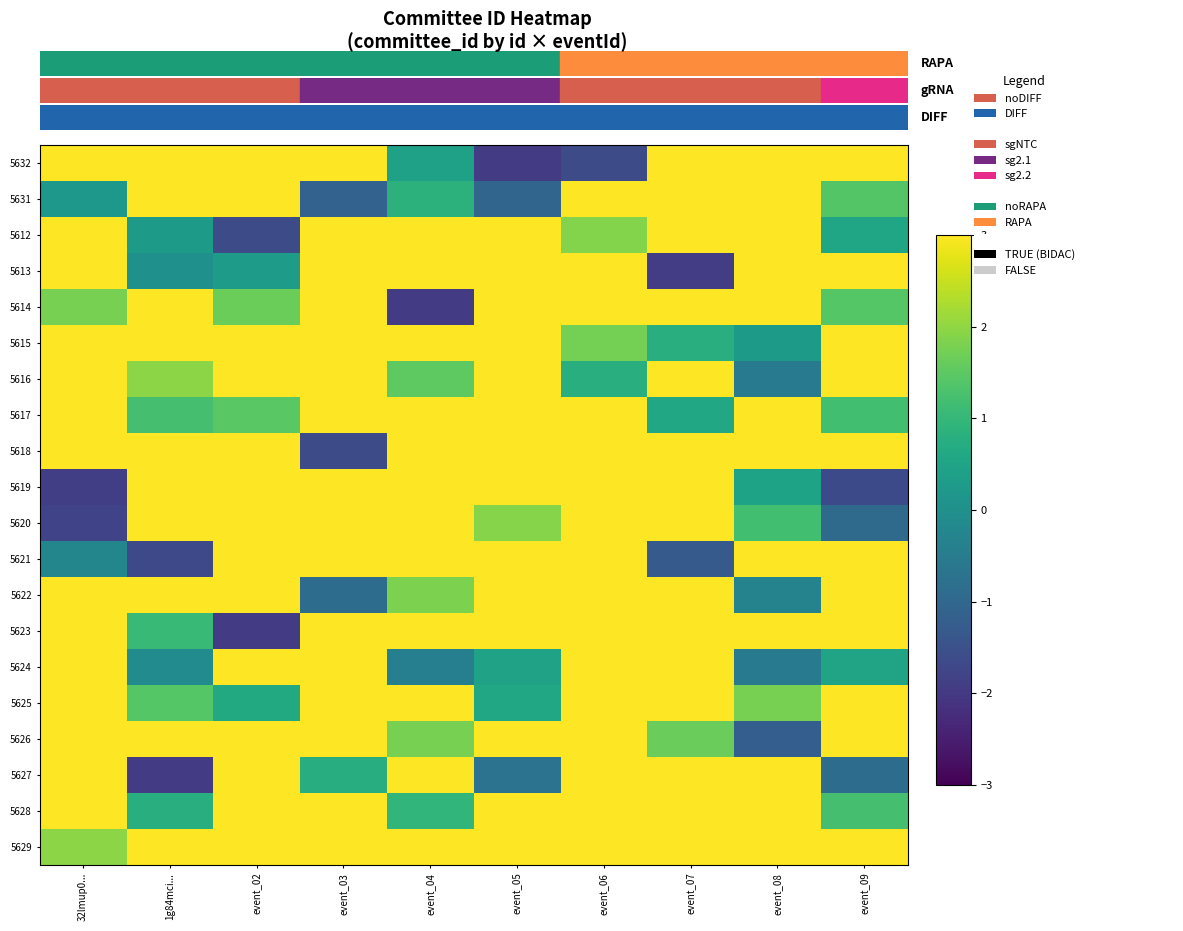

At which category does the chart reach its minimum across all series?

event_05